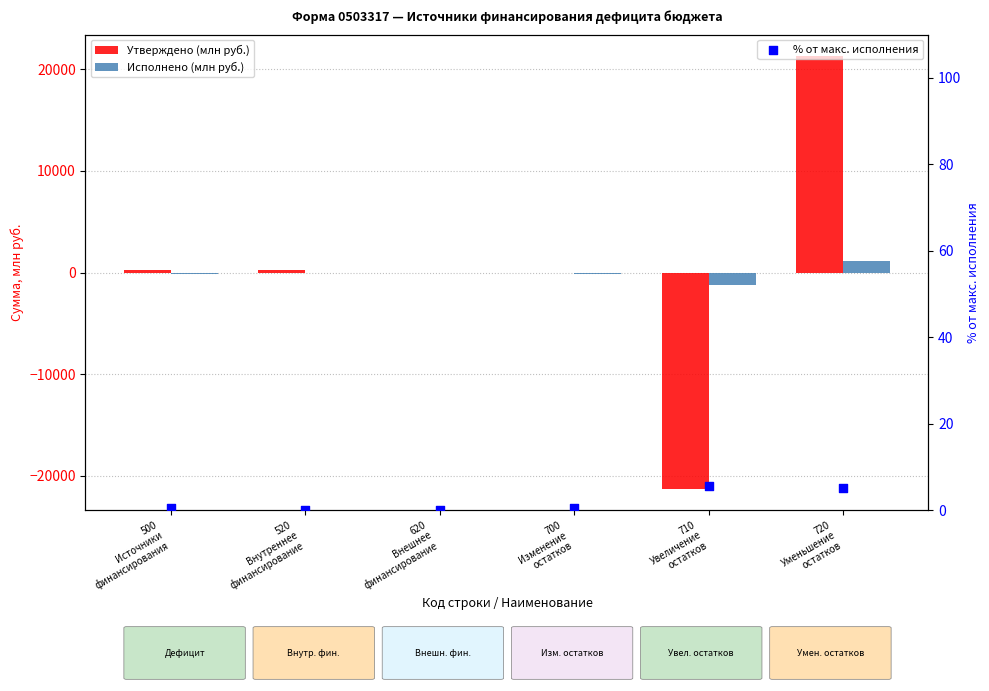

Which series has the largest Y range (max minus min)?

Утверждено (млн руб.)